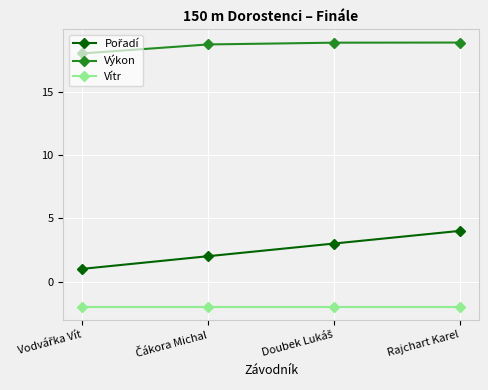

What is the average value of the Vítr series?

-2.0